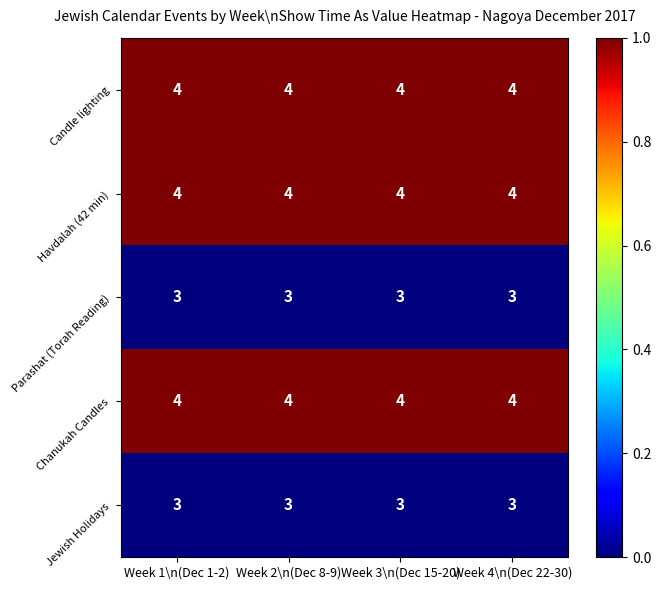

Is the value of Candle lighting at Week 2\n(Dec 8-9) greater than the value of Jewish Holidays at Week 1\n(Dec 1-2)?

Yes